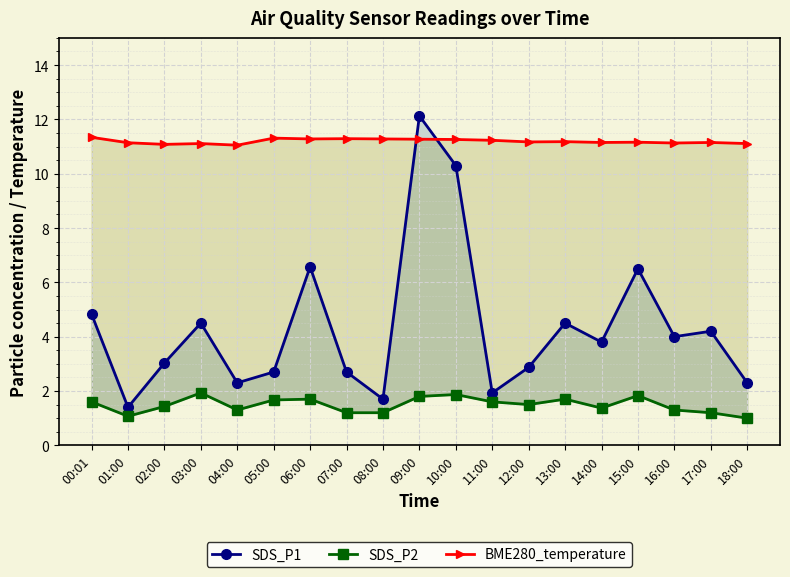

At which label is BME280_temperature closest to 11?

04:00